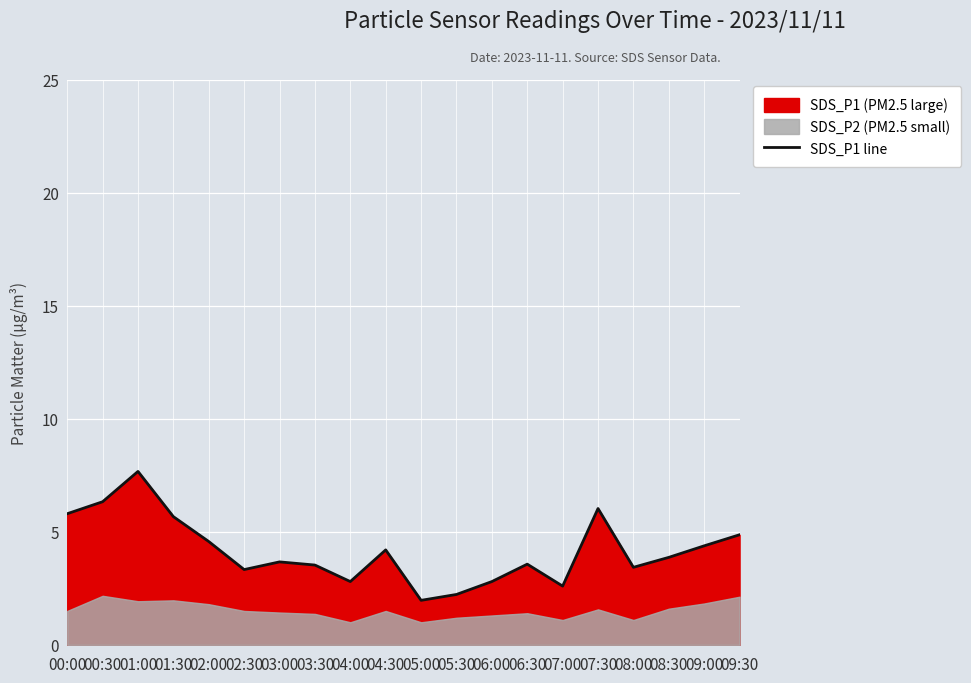

What is the change in value from 02:00 to 09:00?

-0.2